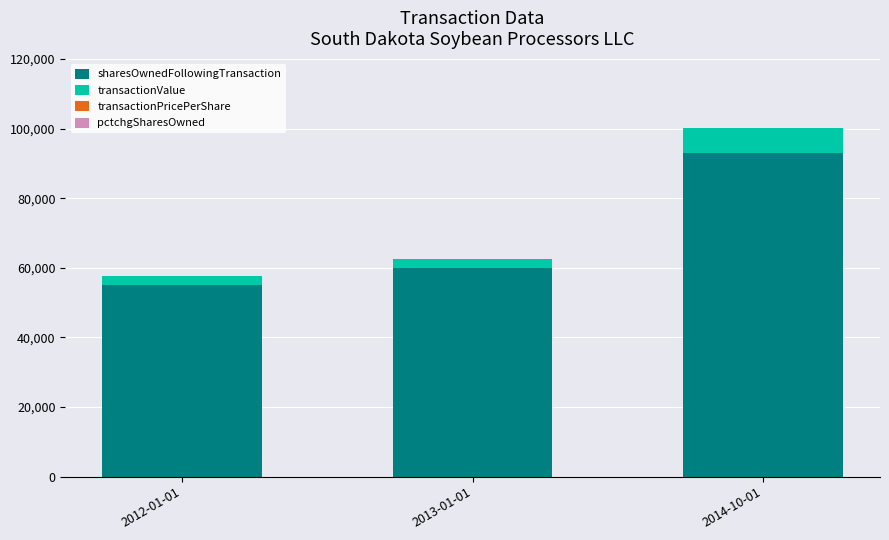

At which category is the sum across all series the highest?

2014-10-01